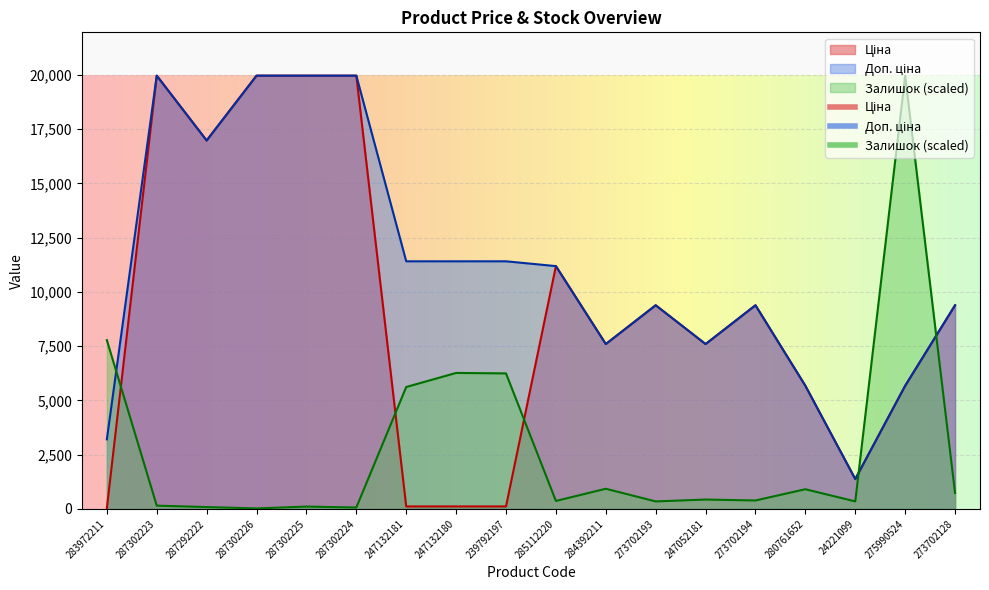

Which has a higher value, 239792197 or 247132180?

239792197